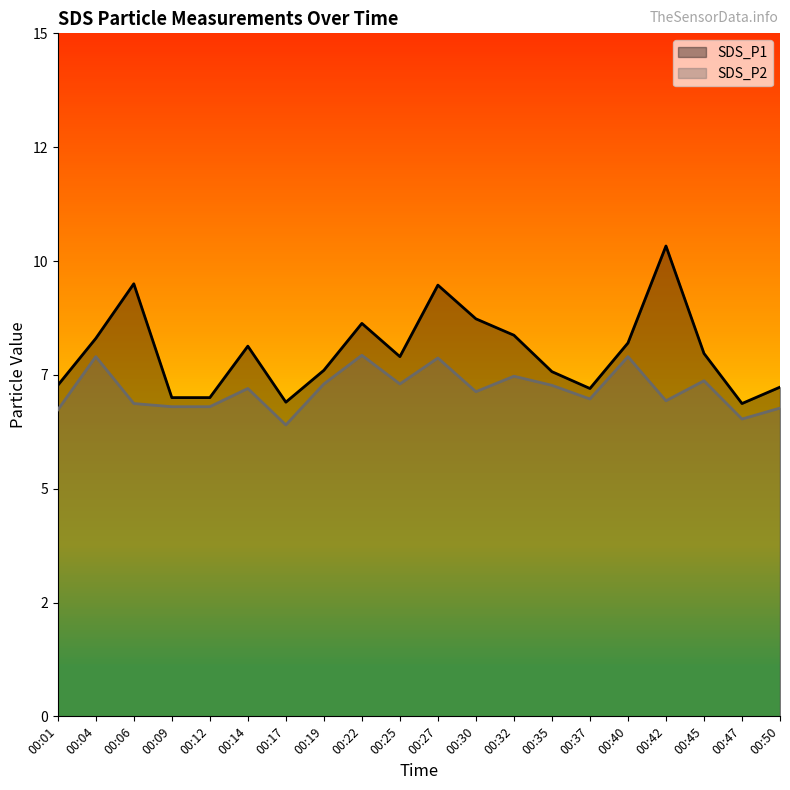

Reading right to left, what are all the values shown in this chart?

SDS_P1: 7.2	6.9	8.0	10.3	8.2	7.2	7.6	8.4	8.7	9.5	7.9	8.6	7.6	6.9	8.1	7.0	7.0	9.5	8.3	7.3
SDS_P2: 6.8	6.5	7.4	6.9	7.9	7.0	7.3	7.5	7.1	7.9	7.3	7.9	7.3	6.4	7.2	6.8	6.8	6.9	7.9	6.7